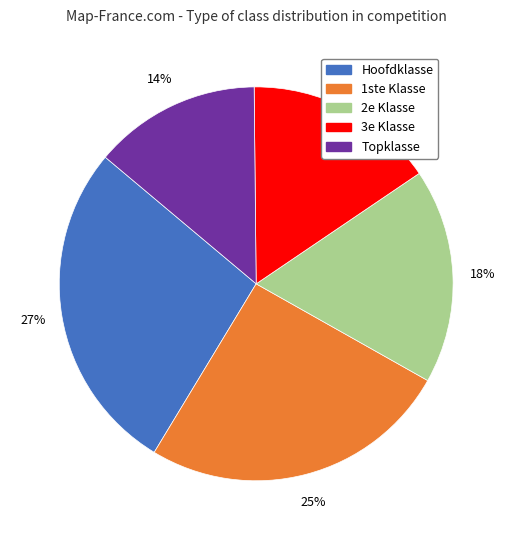

To the nearest percent, what is the average slice percentage?

20%